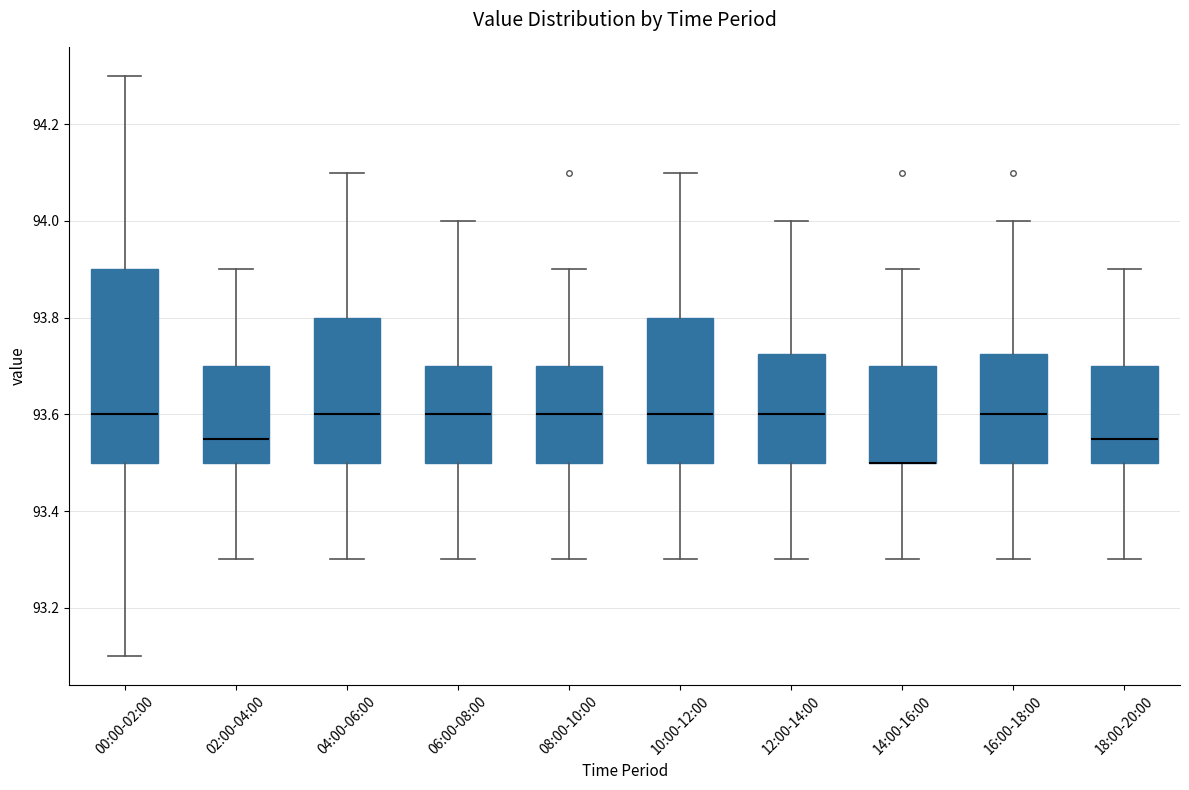

Reading left to right, read every box against the y-axis: the position of its median line, the range the box covers, and the ends of its whiskers. The values are not printed on the chart, so give them approximately, as read against the axis.

00:00-02:00: median 93.60, box 93.50 to 93.90, whiskers 93.10 to 94.30
02:00-04:00: median 93.56, box 93.50 to 93.70, whiskers 93.30 to 93.90
04:00-06:00: median 93.60, box 93.50 to 93.80, whiskers 93.30 to 94.10
06:00-08:00: median 93.60, box 93.50 to 93.70, whiskers 93.30 to 94.00
08:00-10:00: median 93.60, box 93.50 to 93.70, whiskers 93.30 to 93.90
10:00-12:00: median 93.60, box 93.50 to 93.80, whiskers 93.30 to 94.10
12:00-14:00: median 93.60, box 93.50 to 93.72, whiskers 93.30 to 94.00
14:00-16:00: median 93.50 (drawn on the box's lower edge), box 93.50 to 93.70, whiskers 93.30 to 93.90
16:00-18:00: median 93.60, box 93.50 to 93.72, whiskers 93.30 to 94.00
18:00-20:00: median 93.56, box 93.50 to 93.70, whiskers 93.30 to 93.90